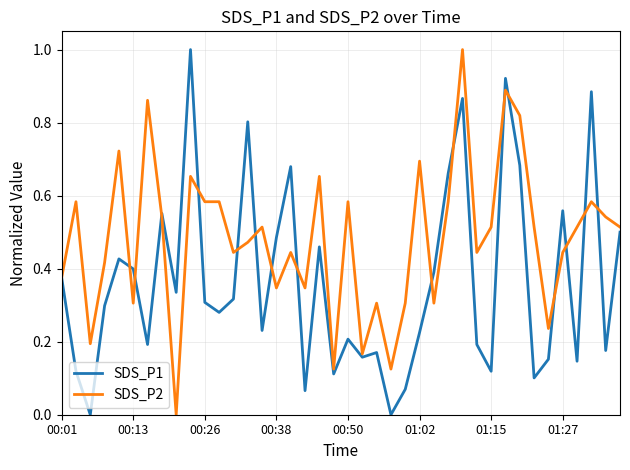

What is the maximum value for SDS_P2?

1.0